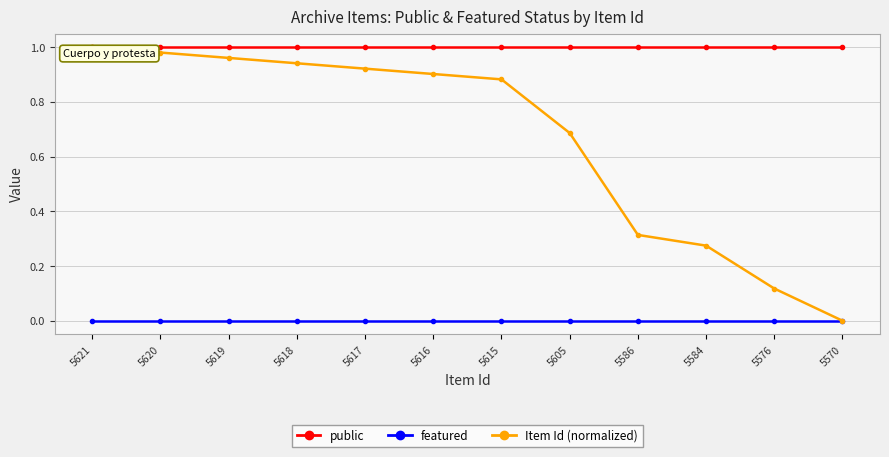

List the series in order of their overall mean, lowest first.

featured, Item Id (normalized), public